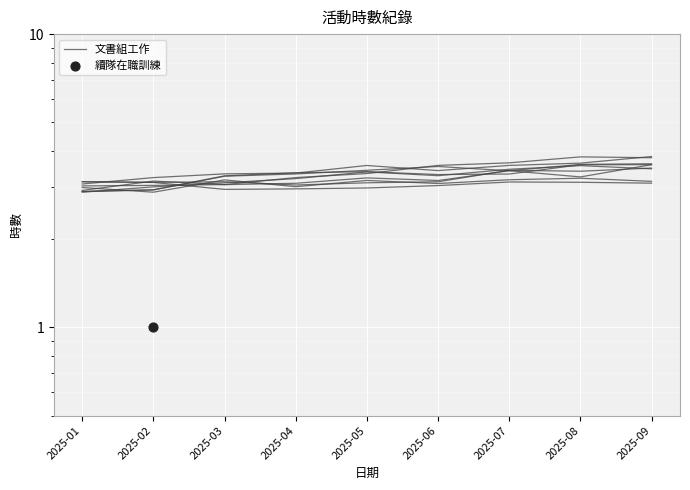

What is the ratio of the value at 2025-05 to the value at 2025-08?

0.9